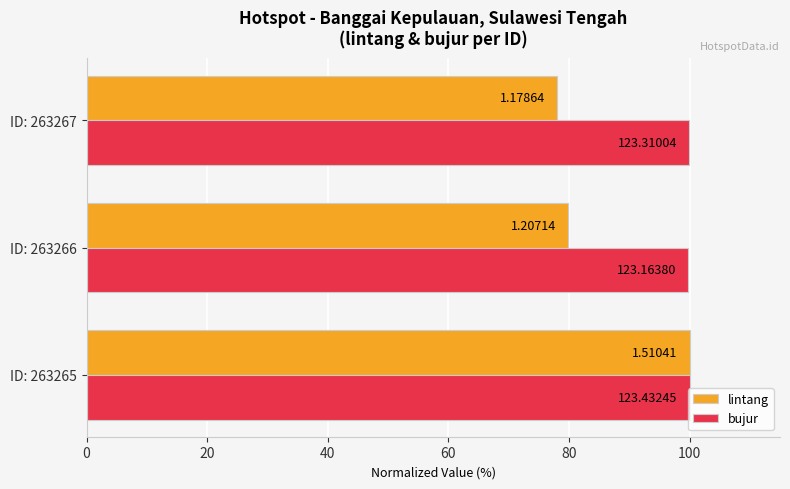

Reading left to right, transcribe all the data shown in this chart.

lintang: 100.0	79.9	78.0
bujur: 100.0	99.8	99.9